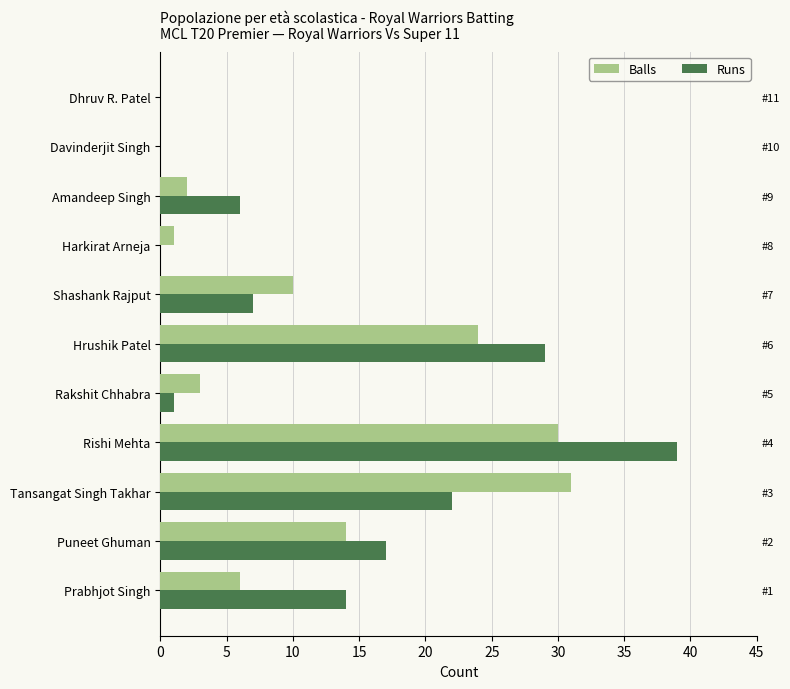

What are all the series names shown in the legend?

Balls, Runs